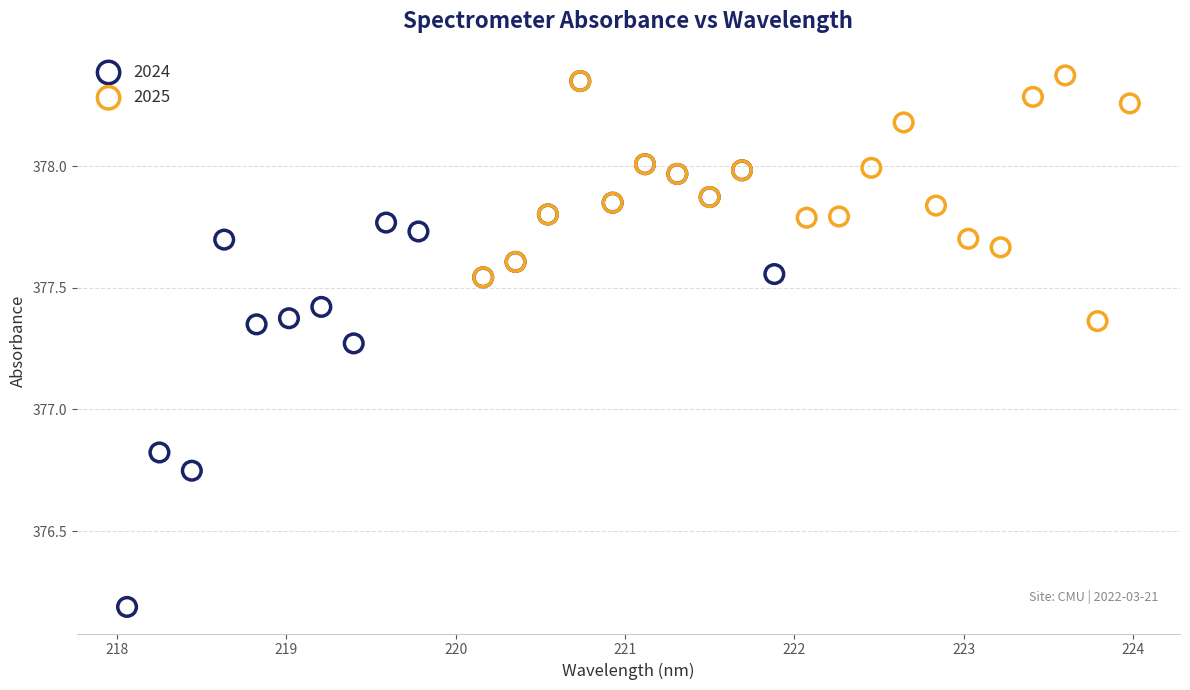

What are all the series names shown in the legend?

2024, 2025